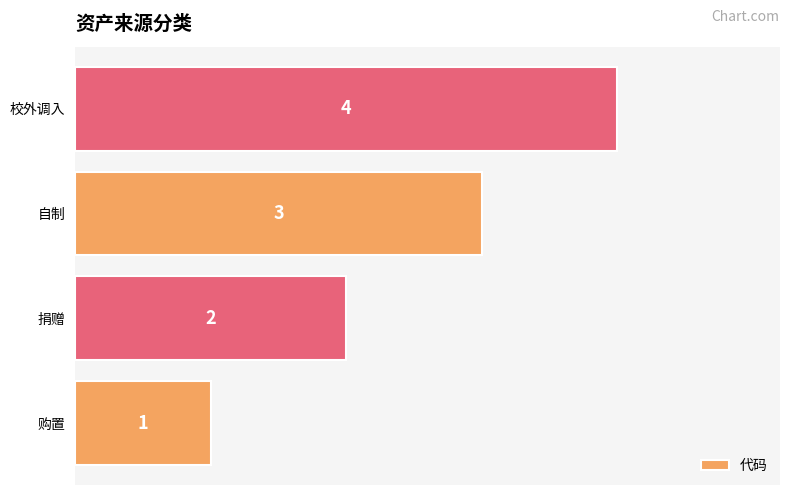

Are the bars horizontal?

Yes